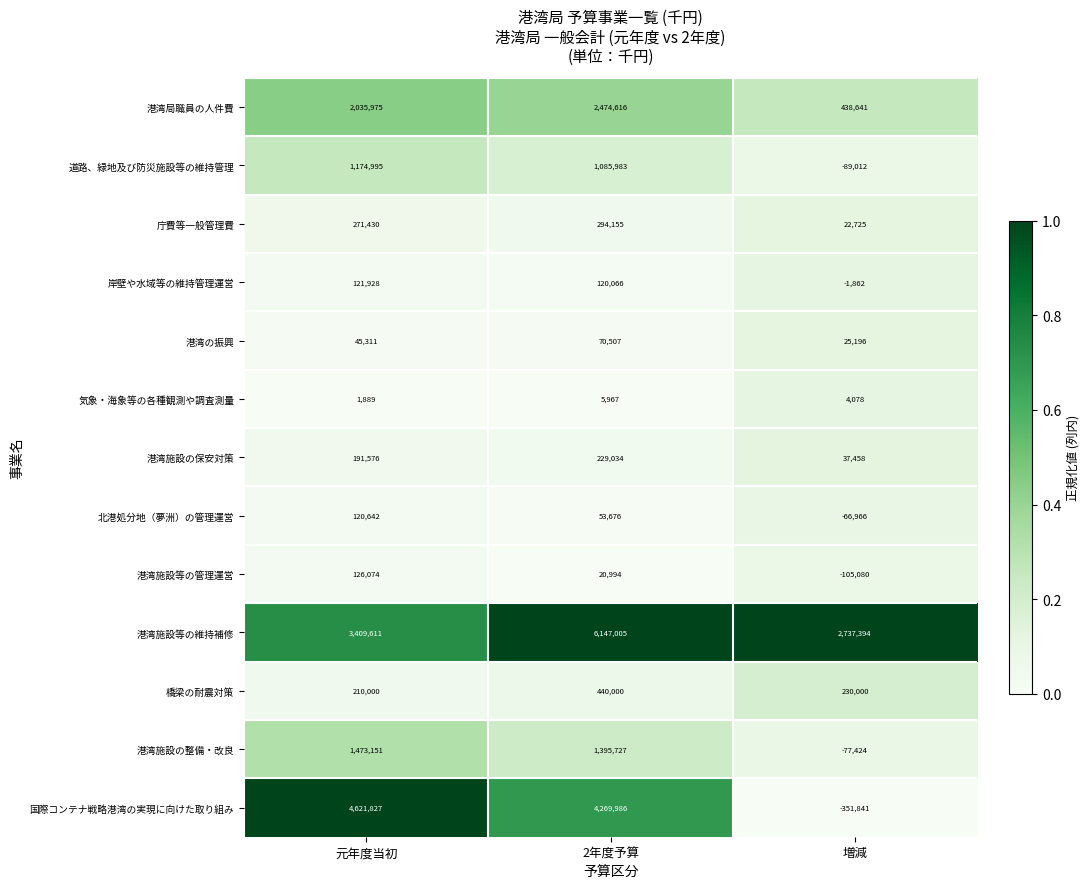

True or false: 国際コンテナ戦略港湾の実現に向けた取り組み has a value of 6096766 at 元年度当初.

False